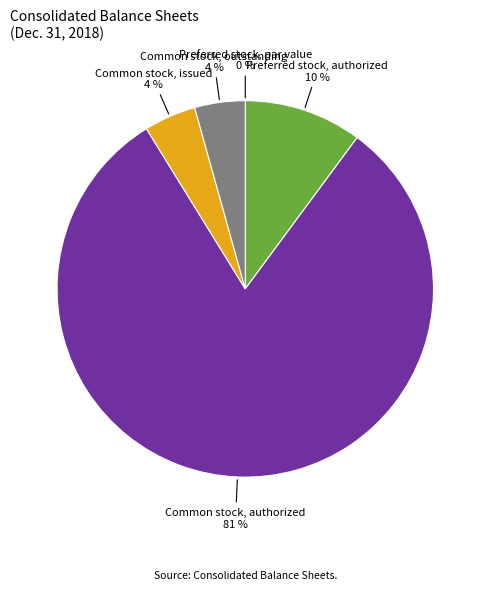

The Common stock, issued slice represents 4% of the pie. True or false?

True